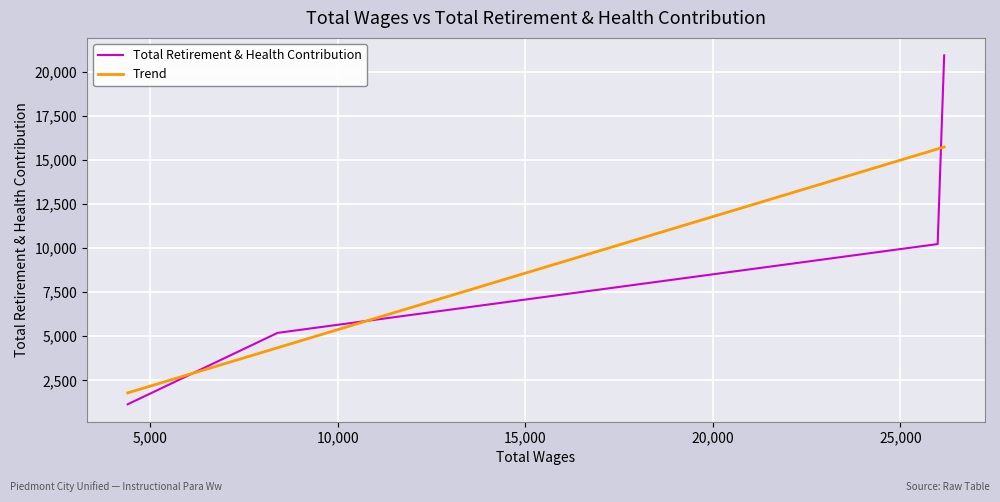

True or false: Trend has more than 2 interior local peaks.

False